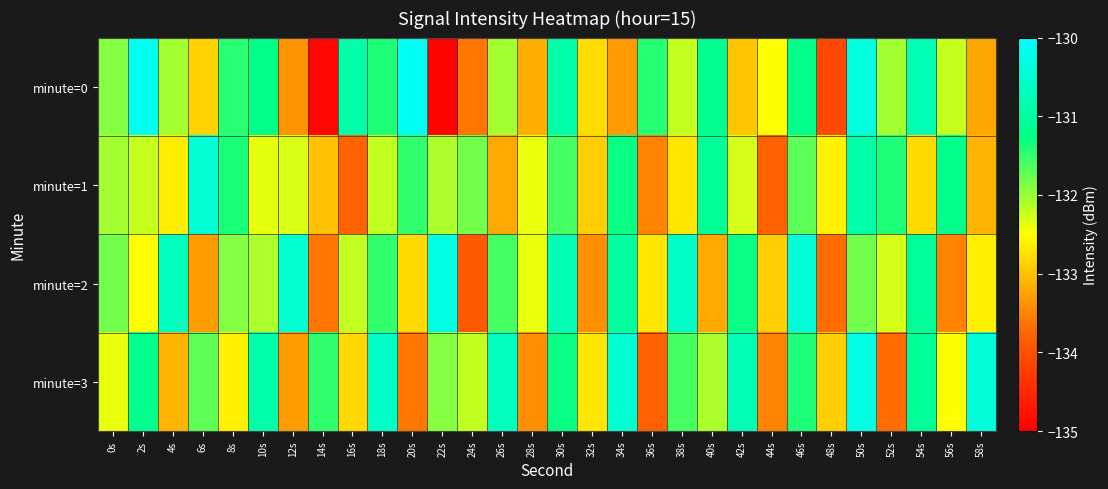

How many data points does each series have?

30